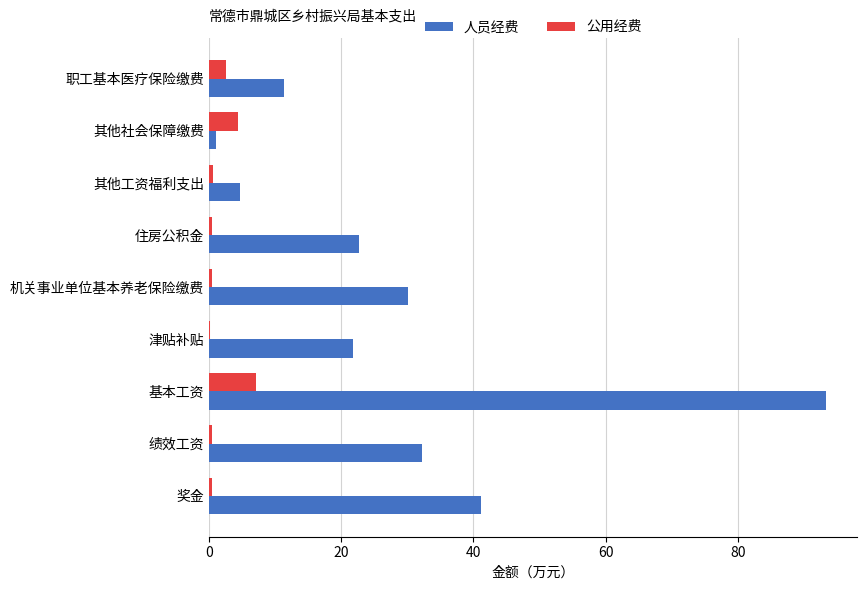

Between 机关事业单位基本养老保险缴费 and 职工基本医疗保险缴费, which series saw the biggest shift?

人员经费